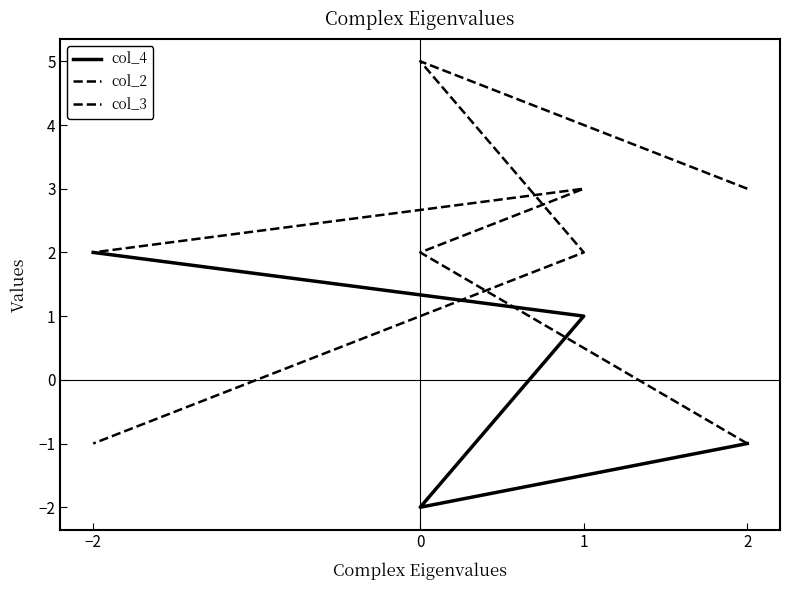

The value of col_2 at 2 is -1. True or false?

True